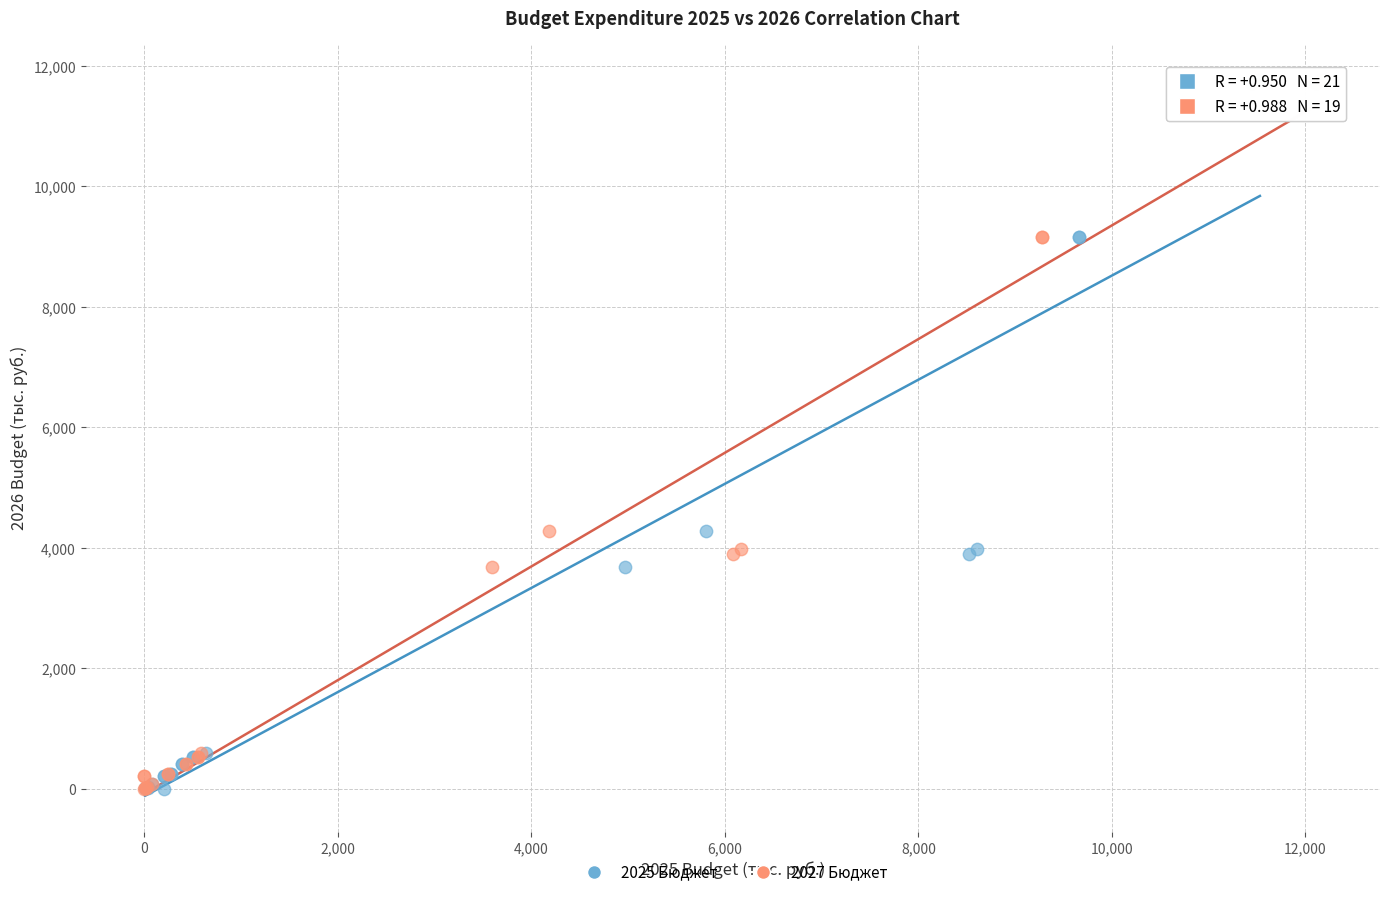

What are all the series names shown in the legend?

2025 Бюджет, 2027 Бюджет